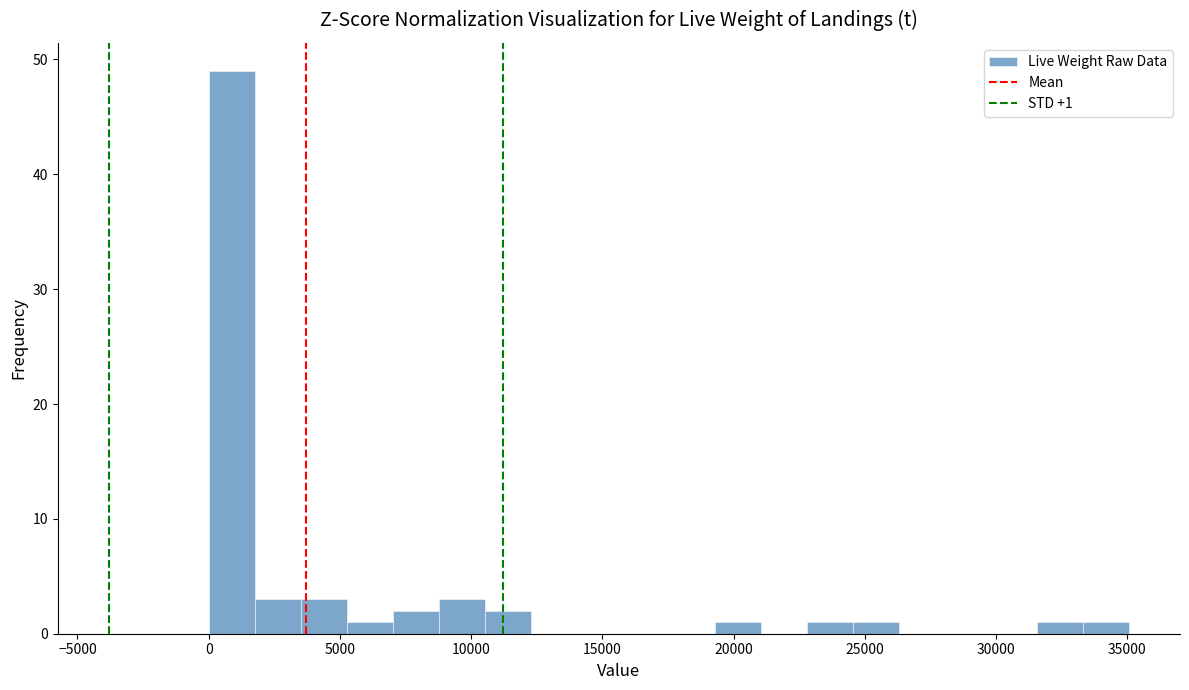

Around what value on the x-axis is the tallest bar? Give the approximate position of its centre, as read against the axis.

1000